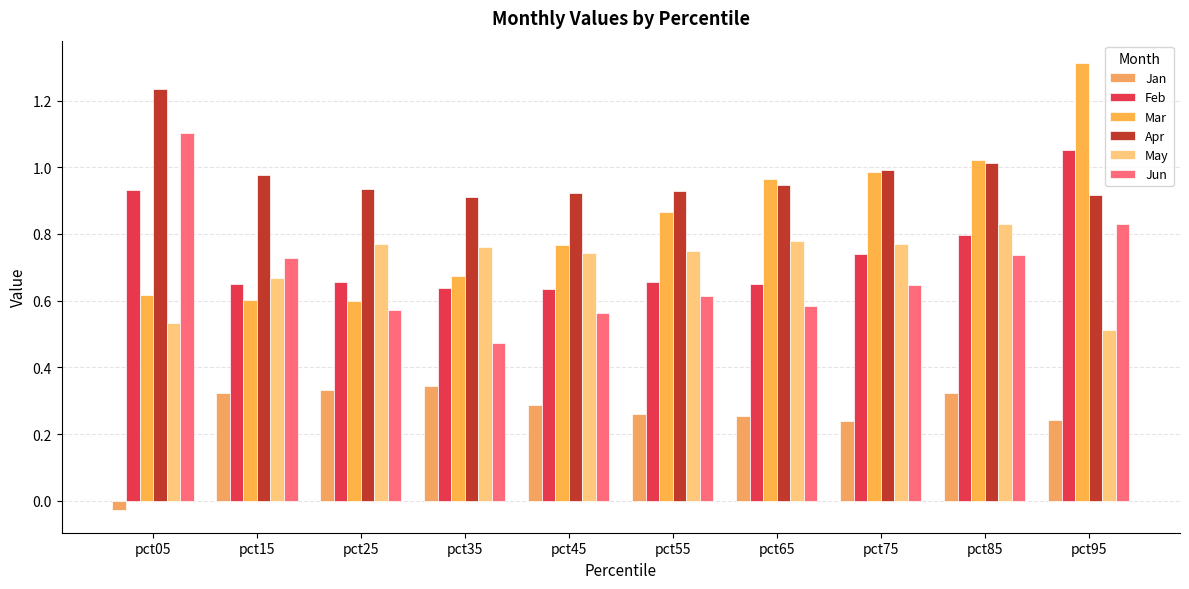

What is the total value across all series at pct55?

4.1